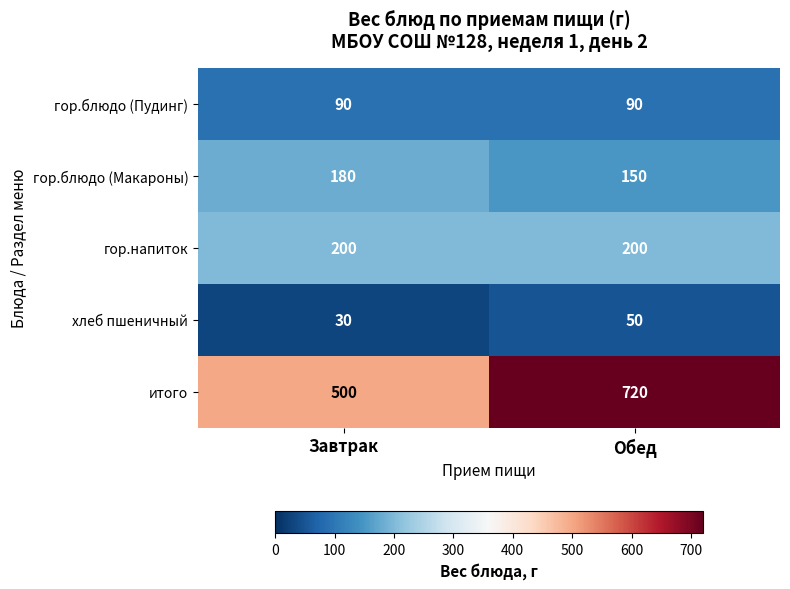

Rank the series by their maximum value, from lowest to highest.

хлеб пшеничный, гор.блюдо (Пудинг), гор.блюдо (Макароны), гор.напиток, итого